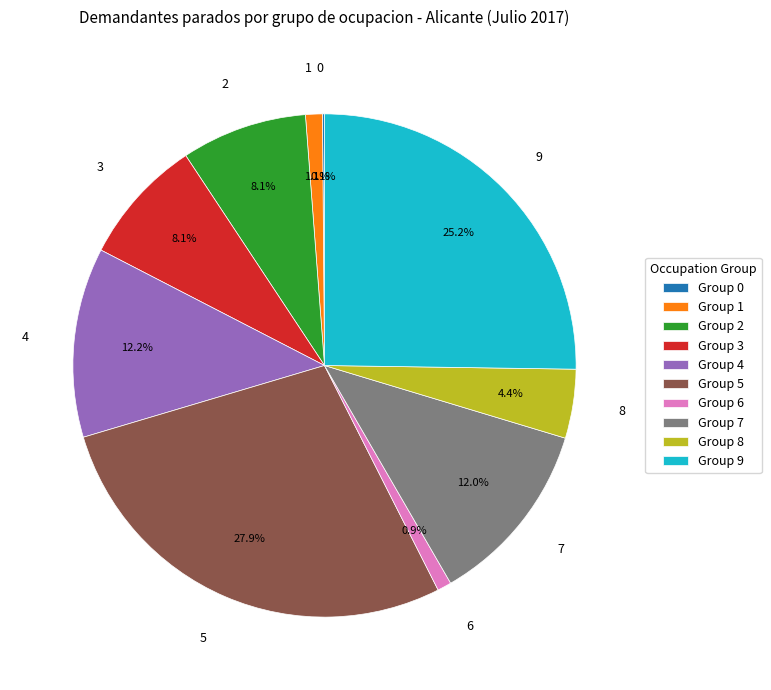

Does any single category account for the majority?

No